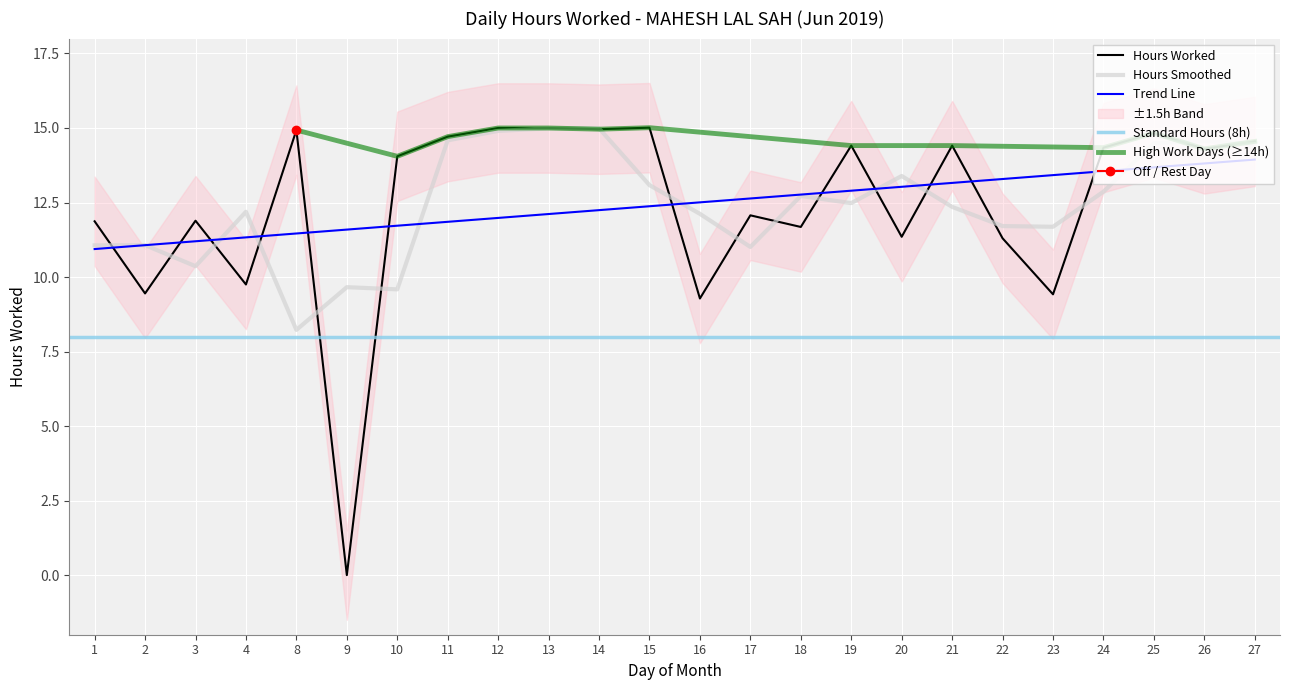

What is the value of the 5th point from the left?

14.9